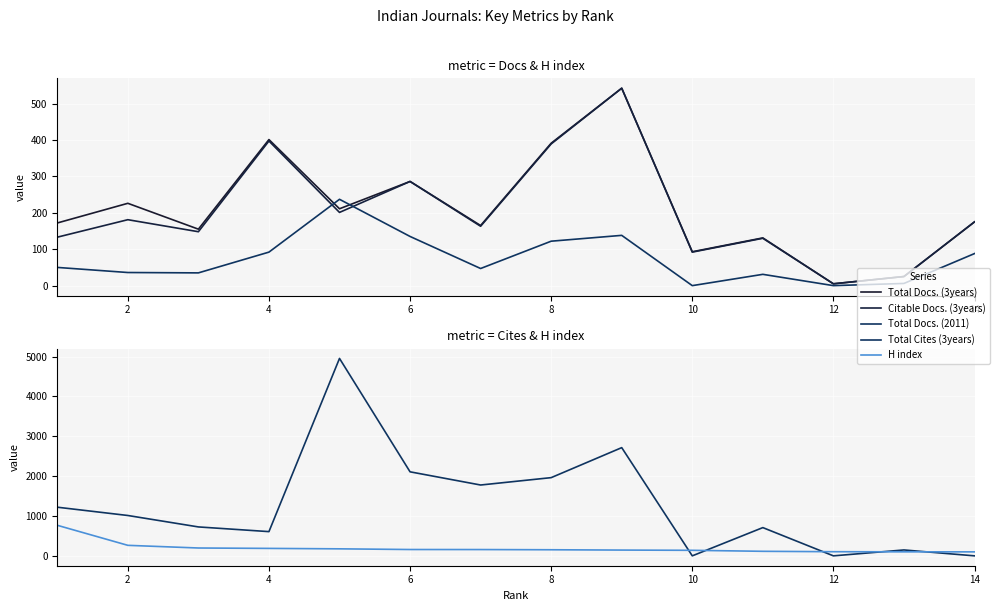

Is this an area chart (filled region under the line)?

No